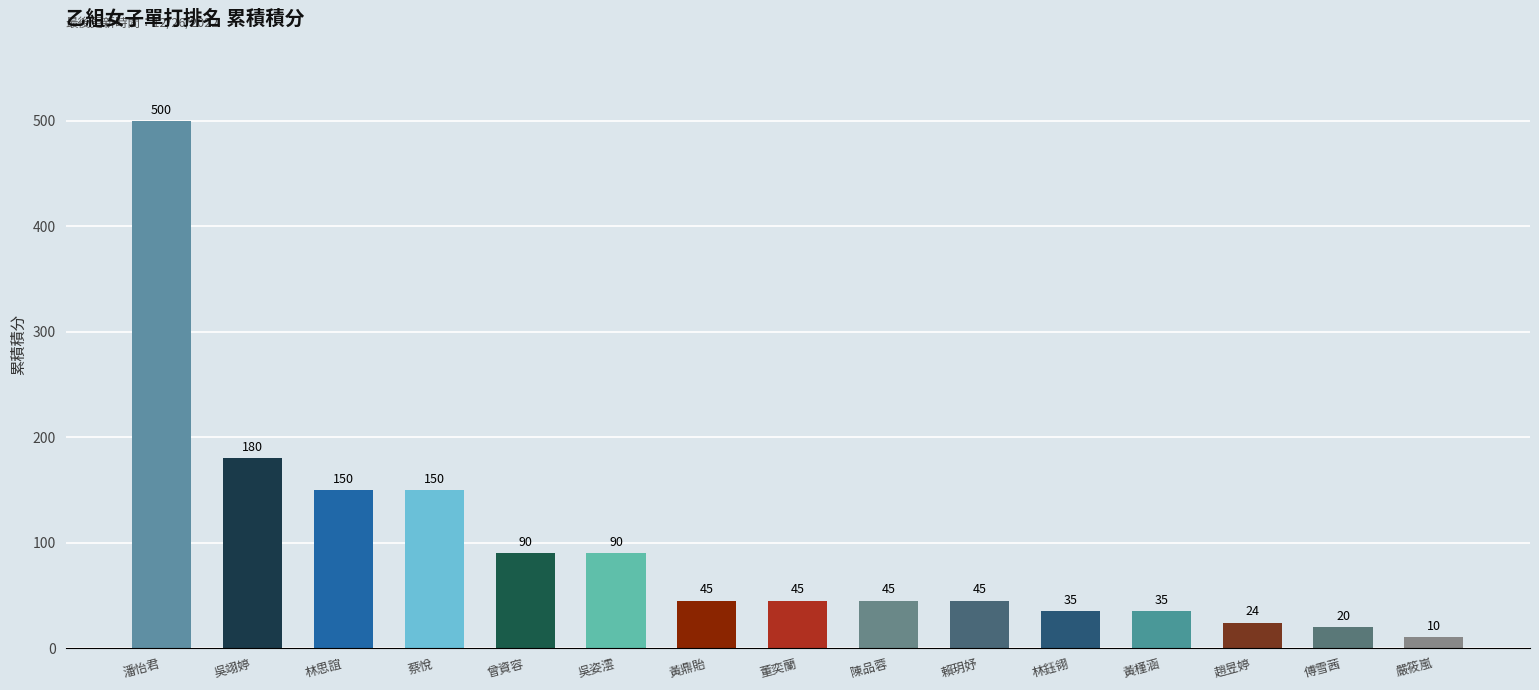

What is the difference between the second highest and second lowest values?

160